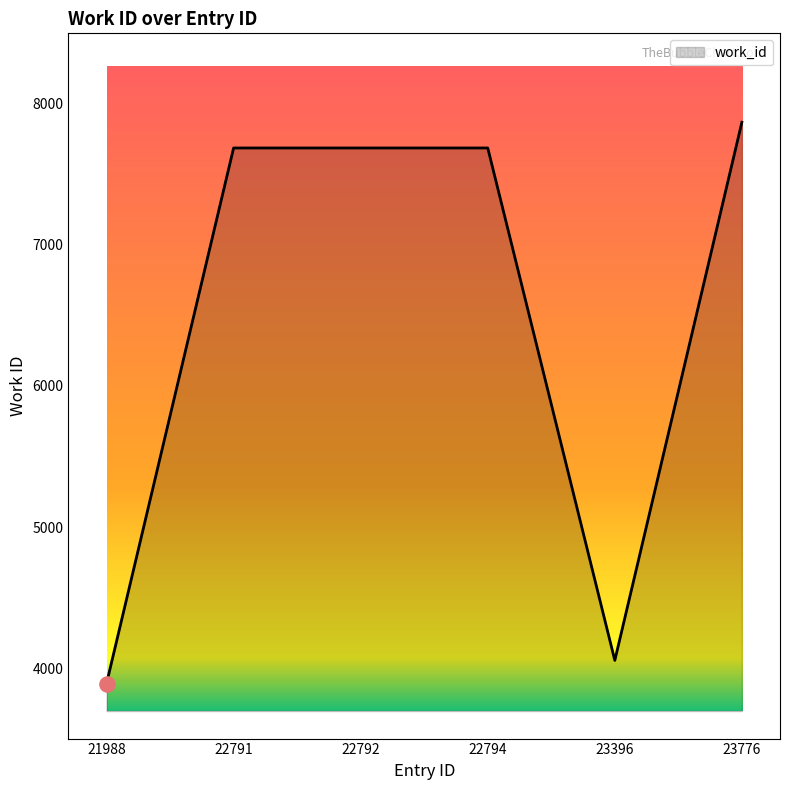

Approximately how many times larger is the value at 23776 compared to 22791?

1.0